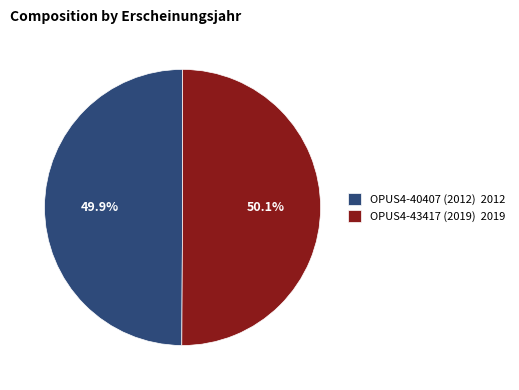

Approximately how many times larger is the value at OPUS4-40407 compared to OPUS4-43417?

1.0